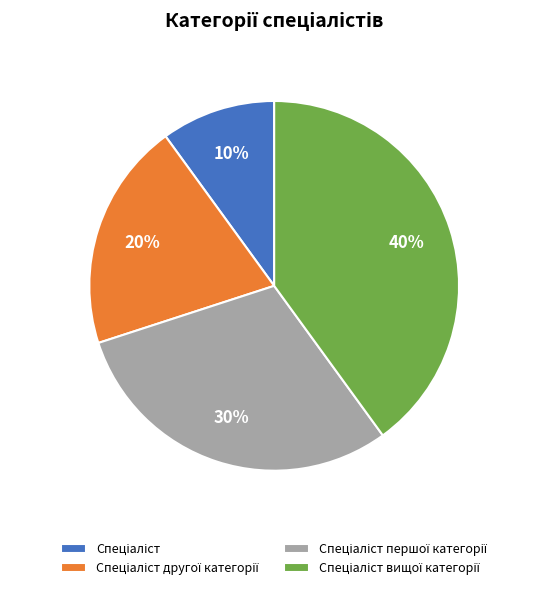

To the nearest percent, what is the difference between the largest and smallest slice percentages?

30%